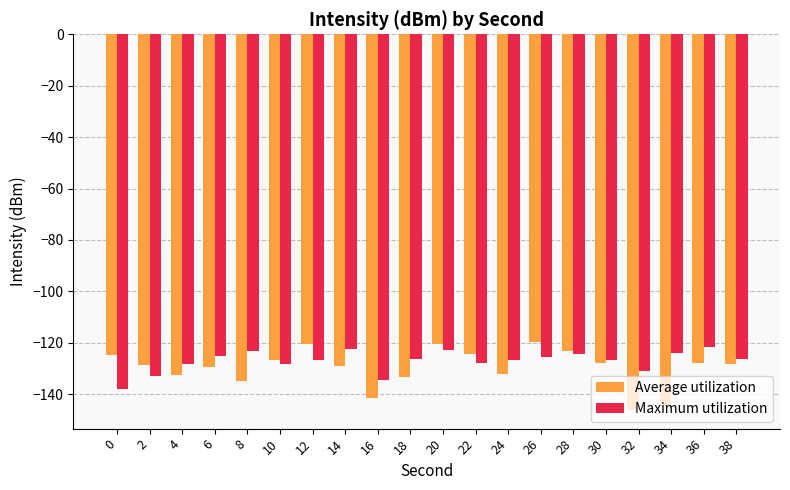

What is the maximum value for Average utilization?

-119.8